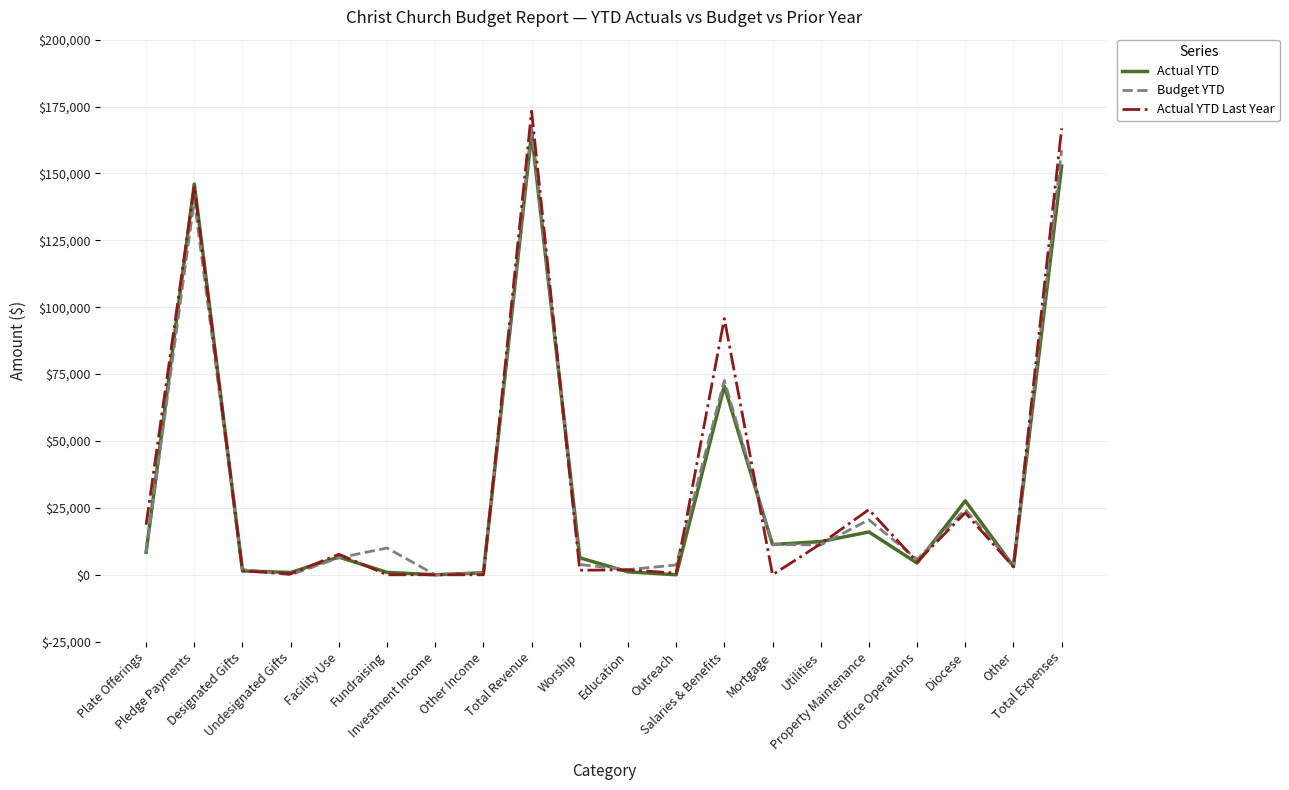

What are all the series names shown in the legend?

Actual YTD, Budget YTD, Actual YTD Last Year